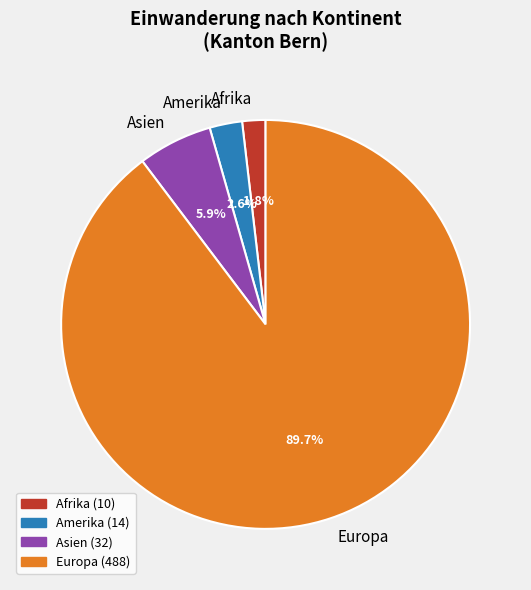

Between Amerika and Europa, which is larger?

Europa